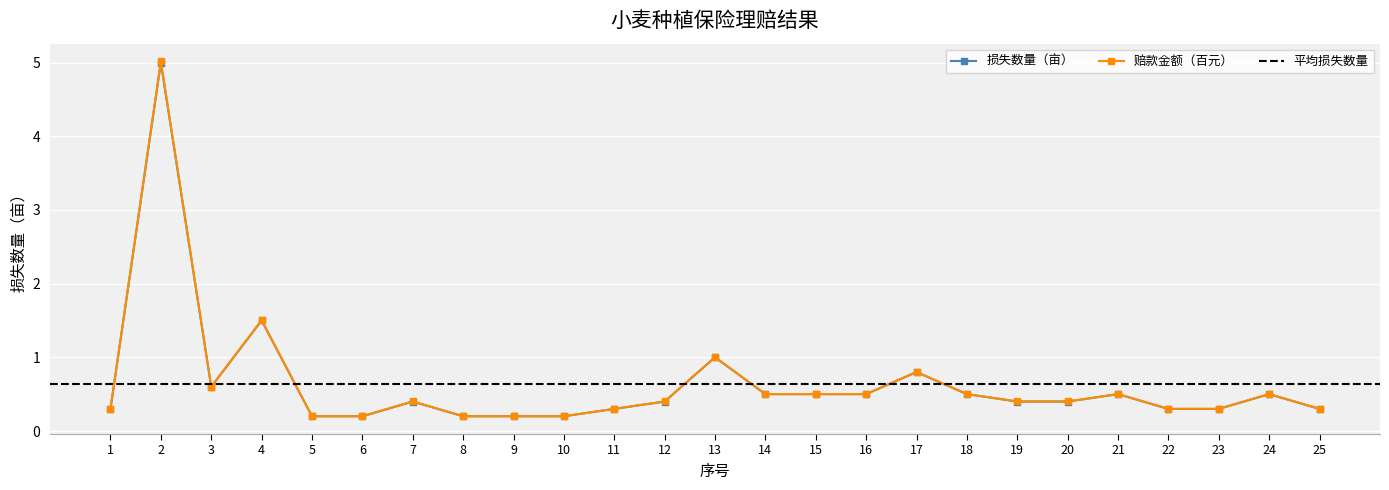

What is the maximum value for 损失数量（亩）?

5.0